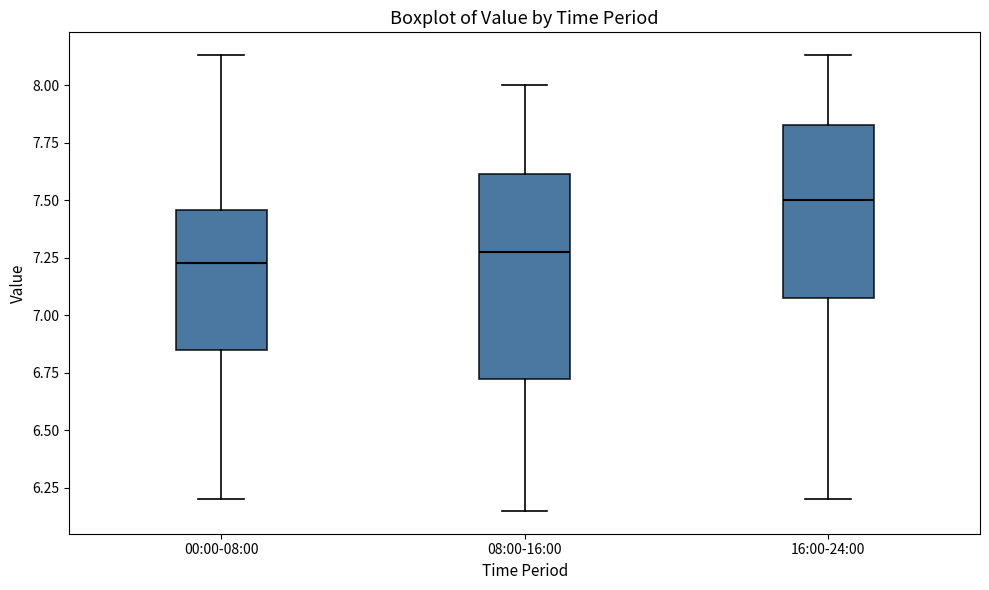

Comparing the boxes themselves (not the whiskers), which one is the tallest?

08:00-16:00